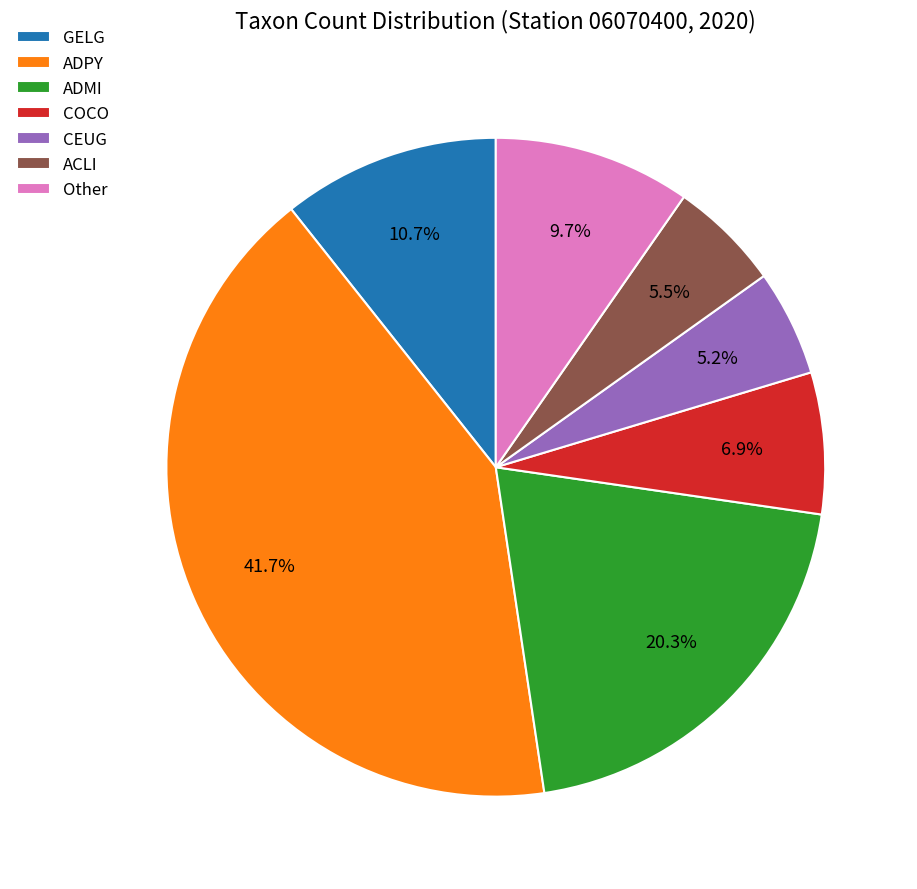

Which slice is the largest?

ADPY